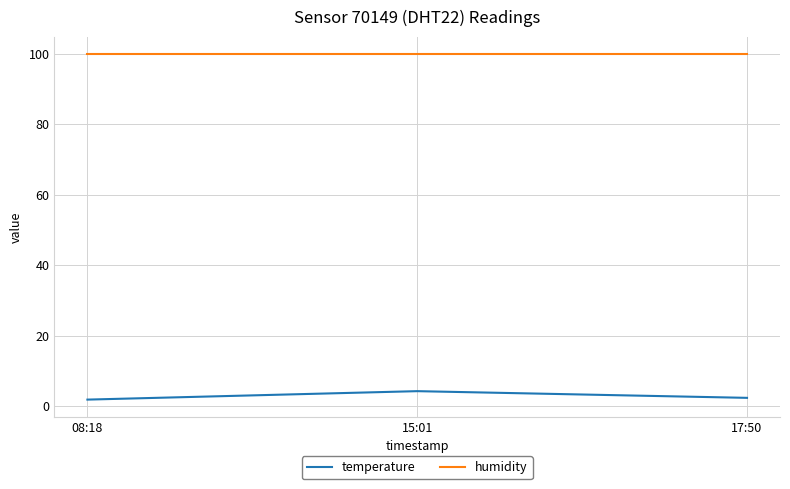

Is the value of temperature at 08:18 greater than the value of humidity at 17:50?

No